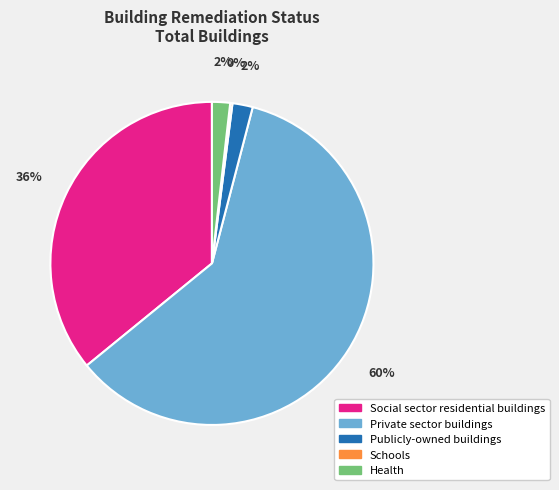

What percentage is the Health slice, to the nearest percent?

2%